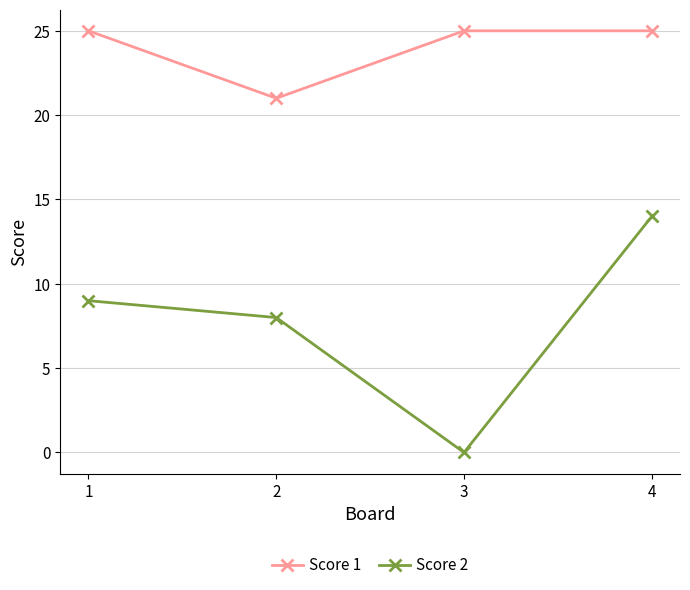

Reading right to left, list all the values displayed in this chart.

Score 1: 4=25	3=25	2=21	1=25
Score 2: 4=14	3=0	2=8	1=9